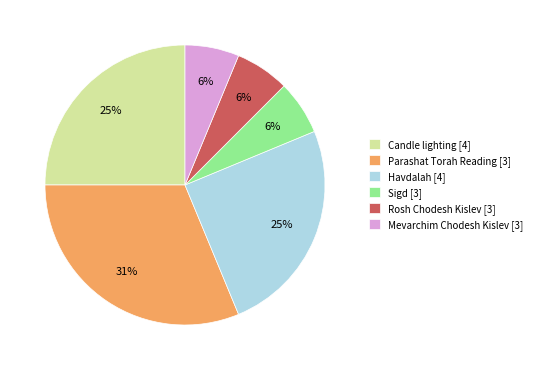

What is the largest slice in the pie chart?

Parashat Torah Reading [3]